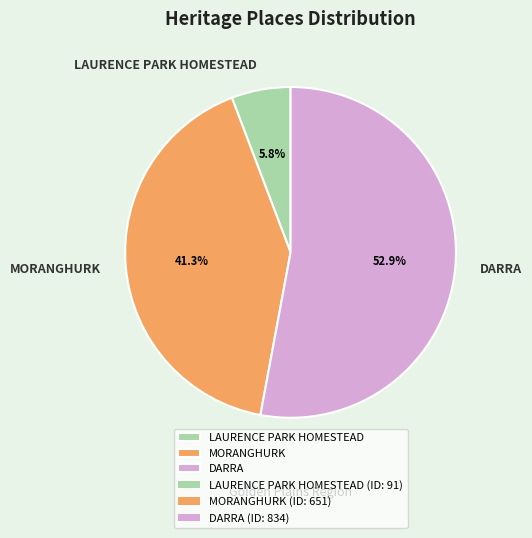

To the nearest percent, what percentage of the pie is MORANGHURK?

41%